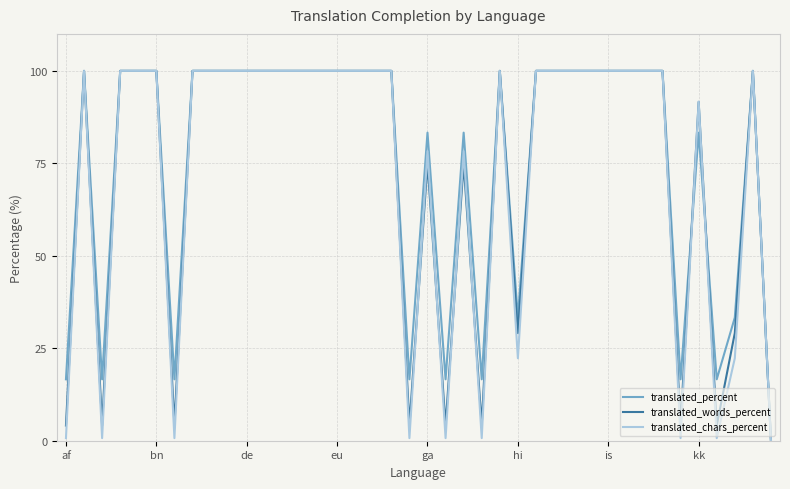

What is the maximum value shown in the chart?

100.0